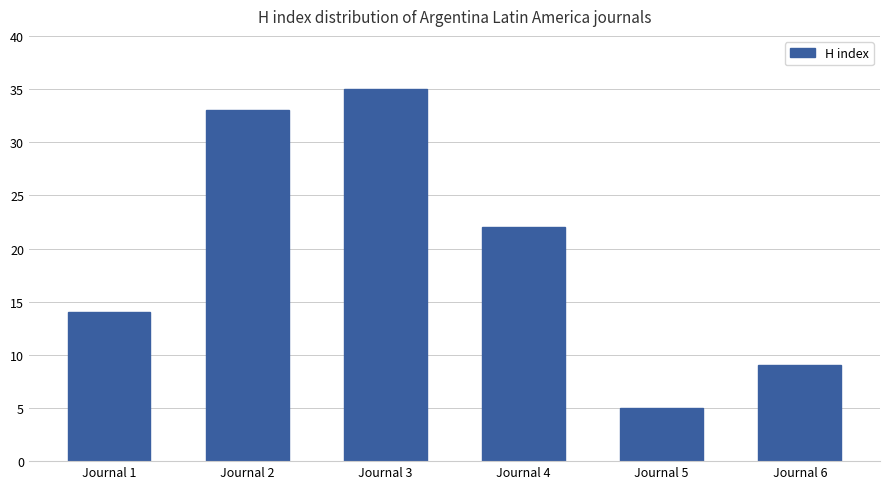

What is the value of the 3rd bar from the left?

35